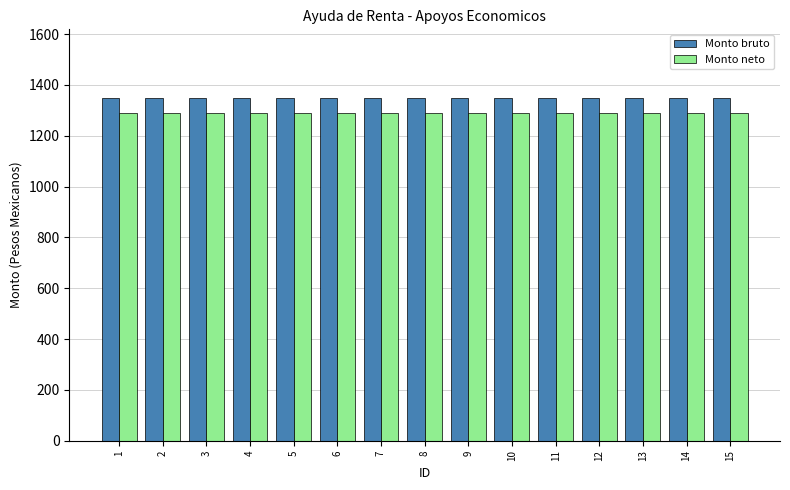

What is the smallest value displayed?

1291.7